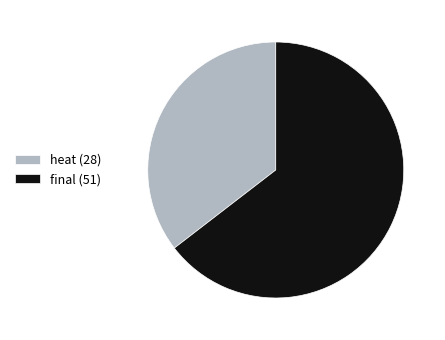

Does any single category account for the majority?

Yes